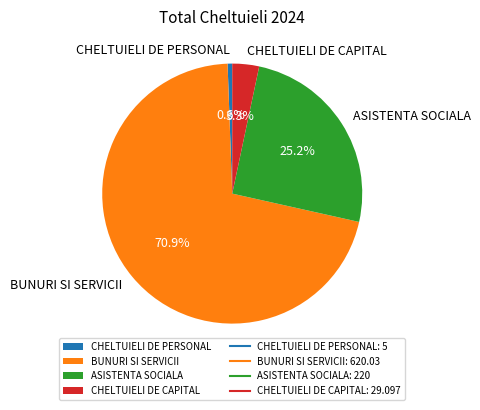

Which category accounts for the majority?

BUNURI SI SERVICII